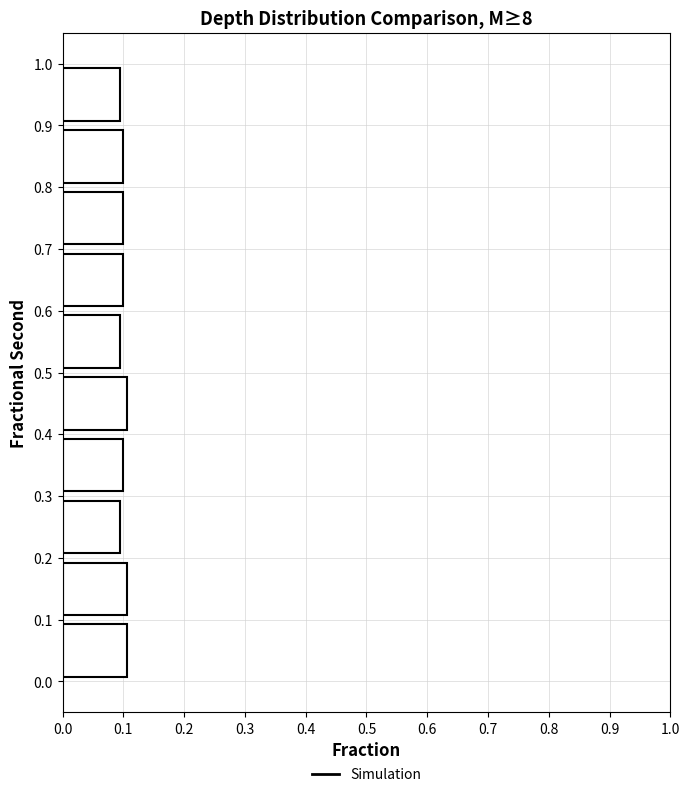

Reading bottom to top, transcribe this chart: for each bar, give the range it covers on the y-axis and its length. The values are not printed on the chart, so give them approximately, as read against the axis.

0.0 to 0.1: 0.11
0.1 to 0.2: 0.11
0.2 to 0.3: 0.09
0.3 to 0.4: 0.10
0.4 to 0.5: 0.11
0.5 to 0.6: 0.09
0.6 to 0.7: 0.10
0.7 to 0.8: 0.10
0.8 to 0.9: 0.10
0.9 to 1.0: 0.09